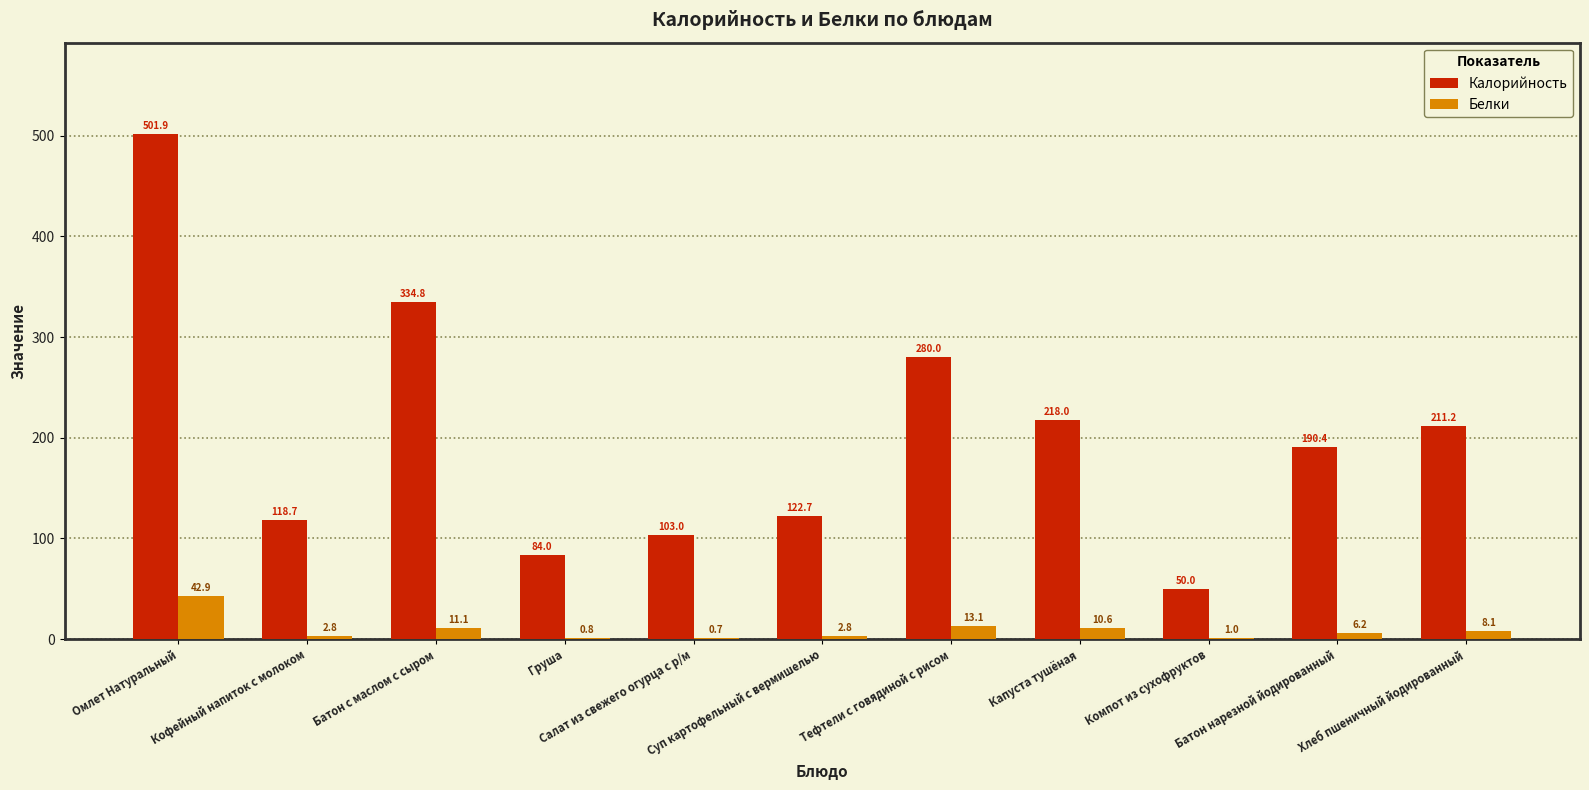

What are all the series names shown in the legend?

Калорийность, Белки